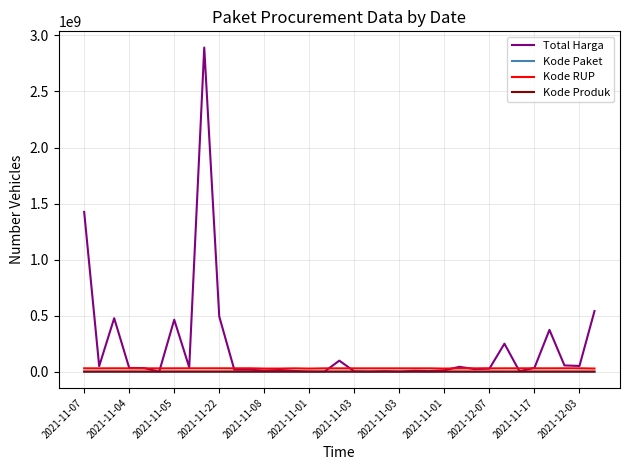

What is the maximum value shown in the chart?

2892122000